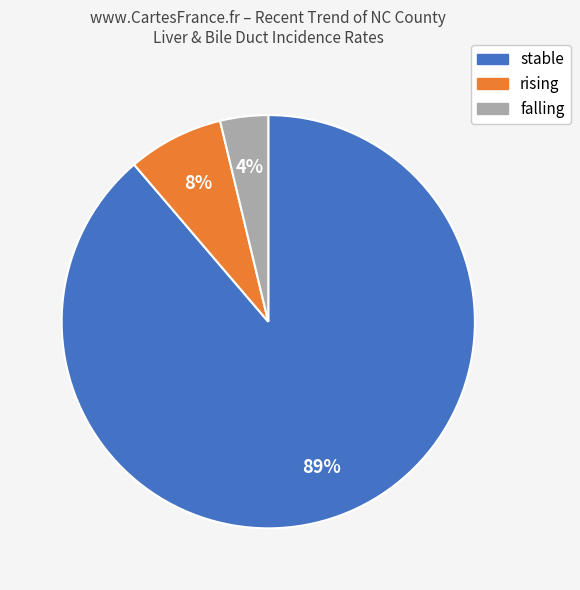

To the nearest percent, what is the average slice percentage?

33%